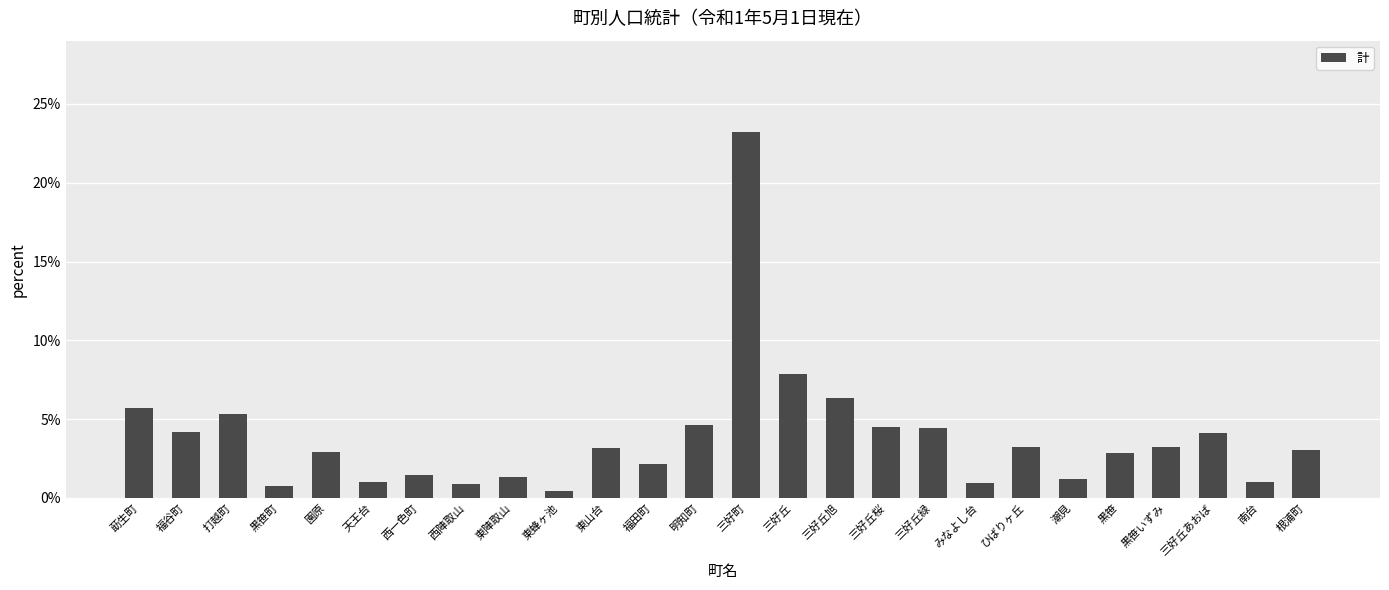

Which has a higher value, 天王台 or 福田町?

福田町